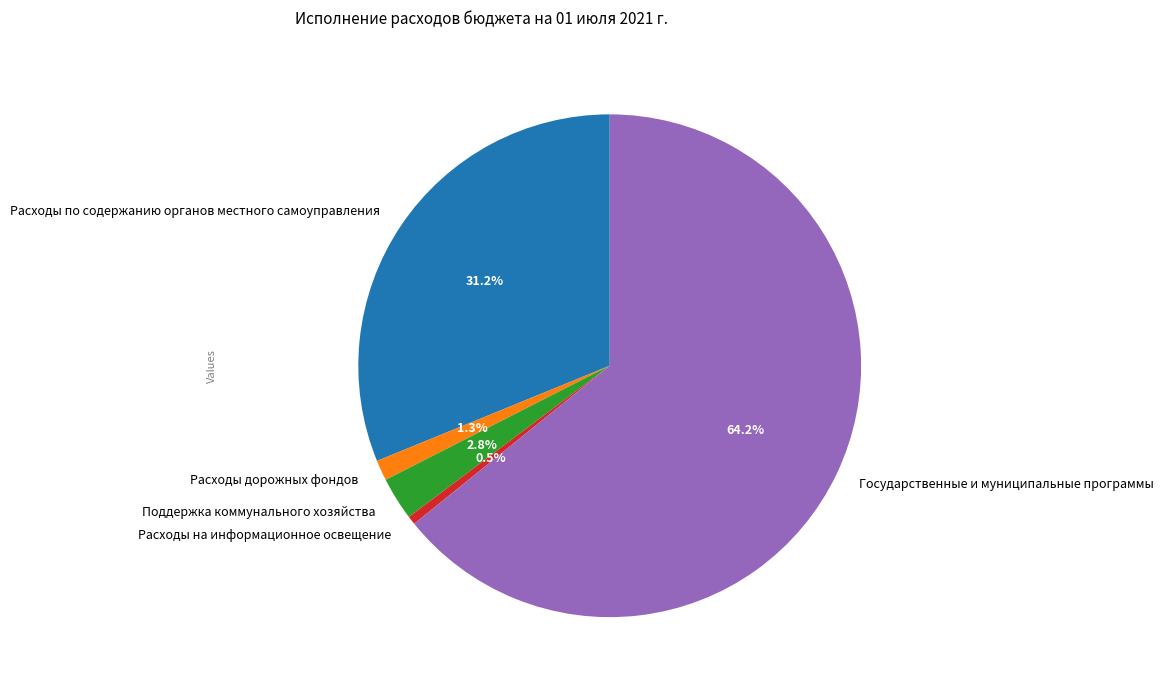

Which slice is the largest?

Государственные и муниципальные программы